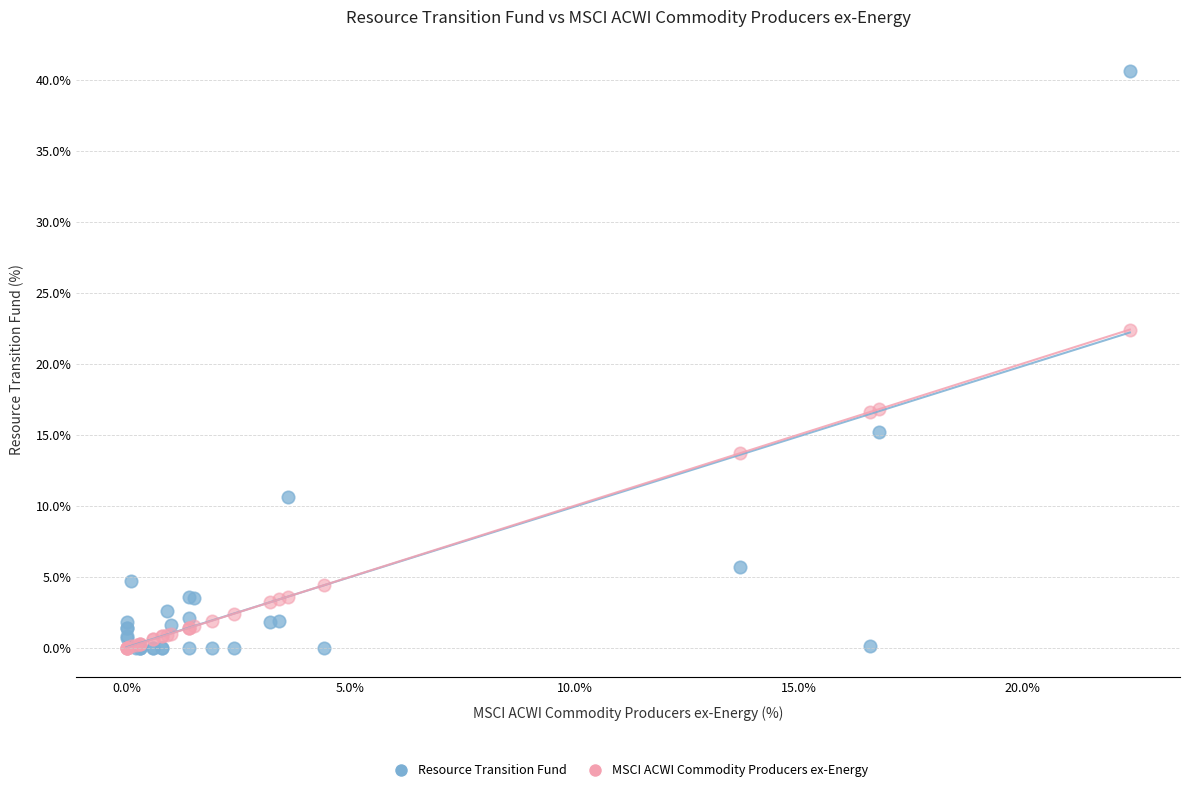

In the Resource Transition Fund series, what Y value is closest to 20?

15.2